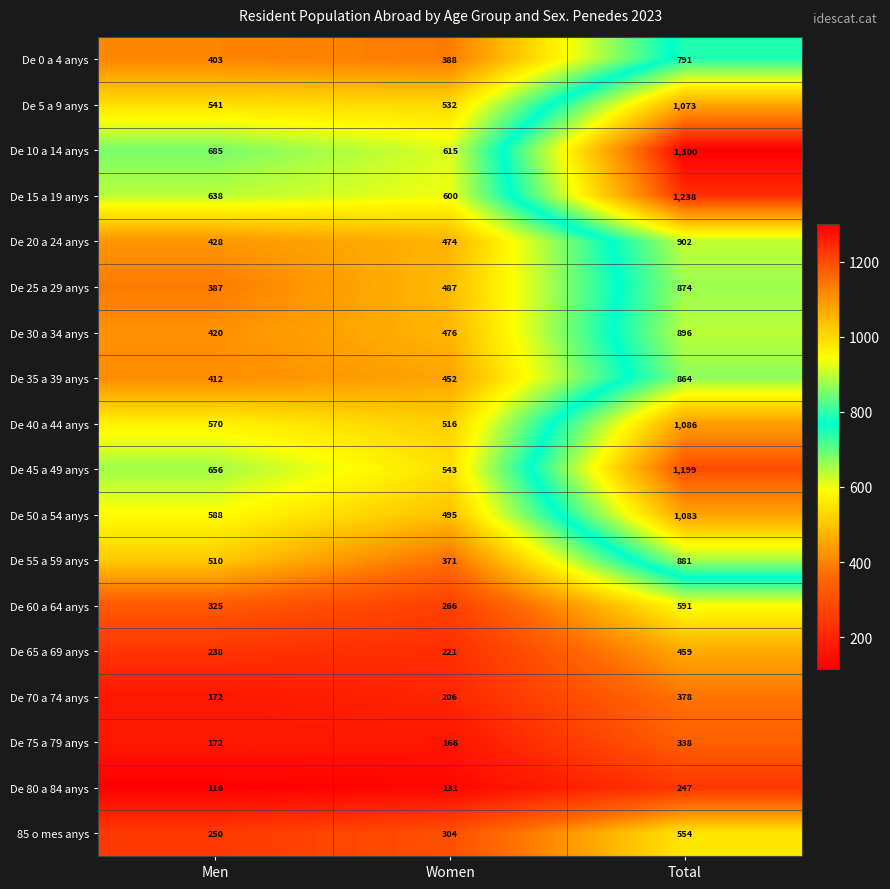

The value of De 65 a 69 anys at Total is 819. True or false?

False